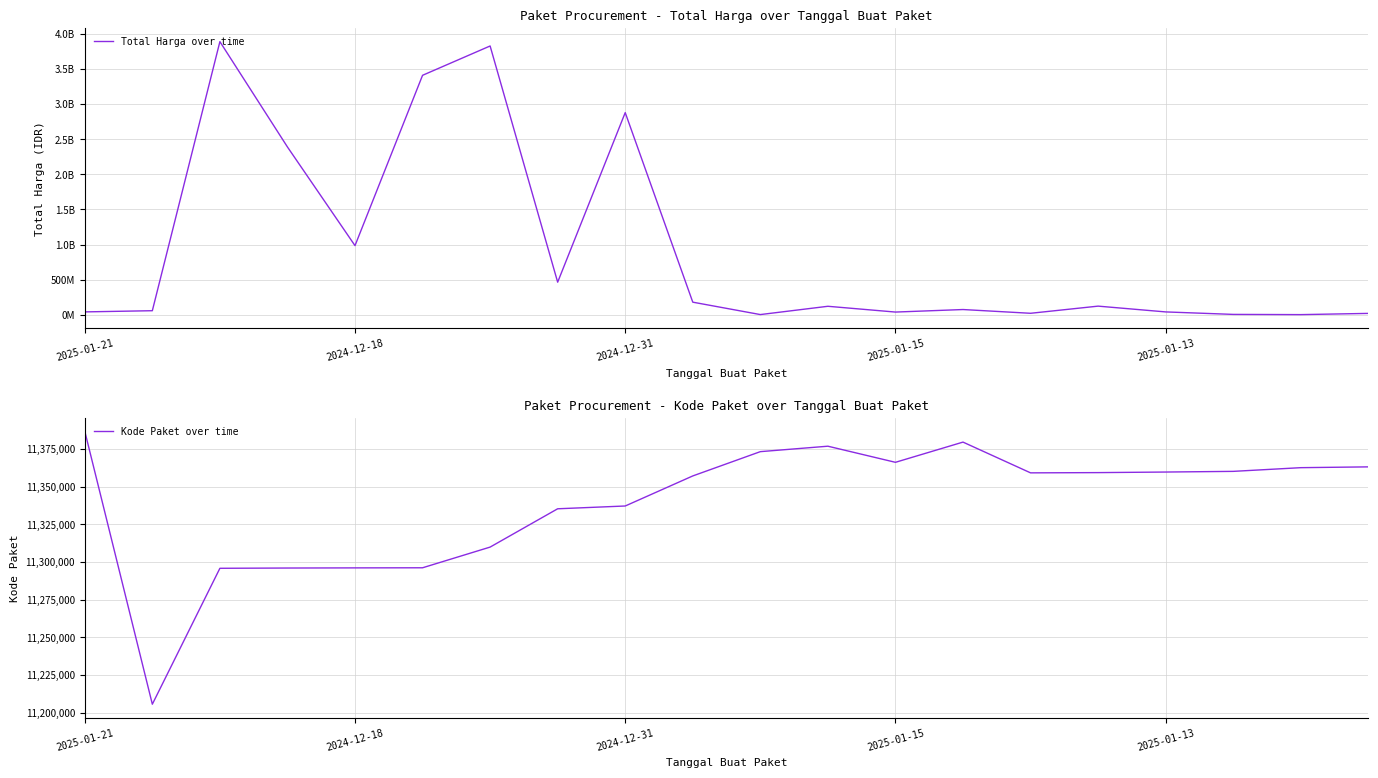

What is the sum of the Kode Paket over time values at 14 and 13?

22738680